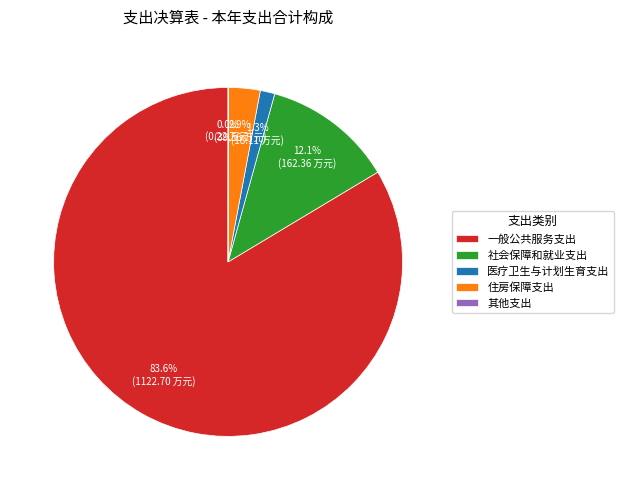

What is the ratio of the value at 一般公共服务支出 to the value at 社会保障和就业支出?

6.9